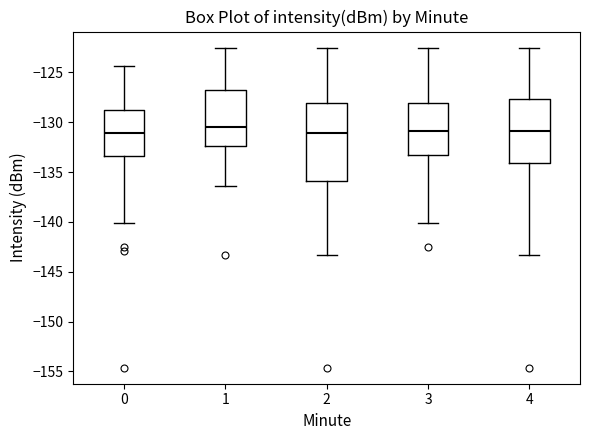

Reading left to right, read every box against the y-axis: the position of its median line, the range the box covers, and the ends of its whiskers. The values are not printed on the chart, so give them approximately, as read against the axis.

0: median -131.0, box -133.5 to -129.0, whiskers -140.0 to -124.5
1: median -130.5, box -132.5 to -127.0, whiskers -136.5 to -122.5
2: median -131.0, box -136.0 to -128.0, whiskers -143.5 to -122.5
3: median -131.0, box -133.5 to -128.0, whiskers -140.0 to -122.5
4: median -131.0, box -134.0 to -127.5, whiskers -143.5 to -122.5